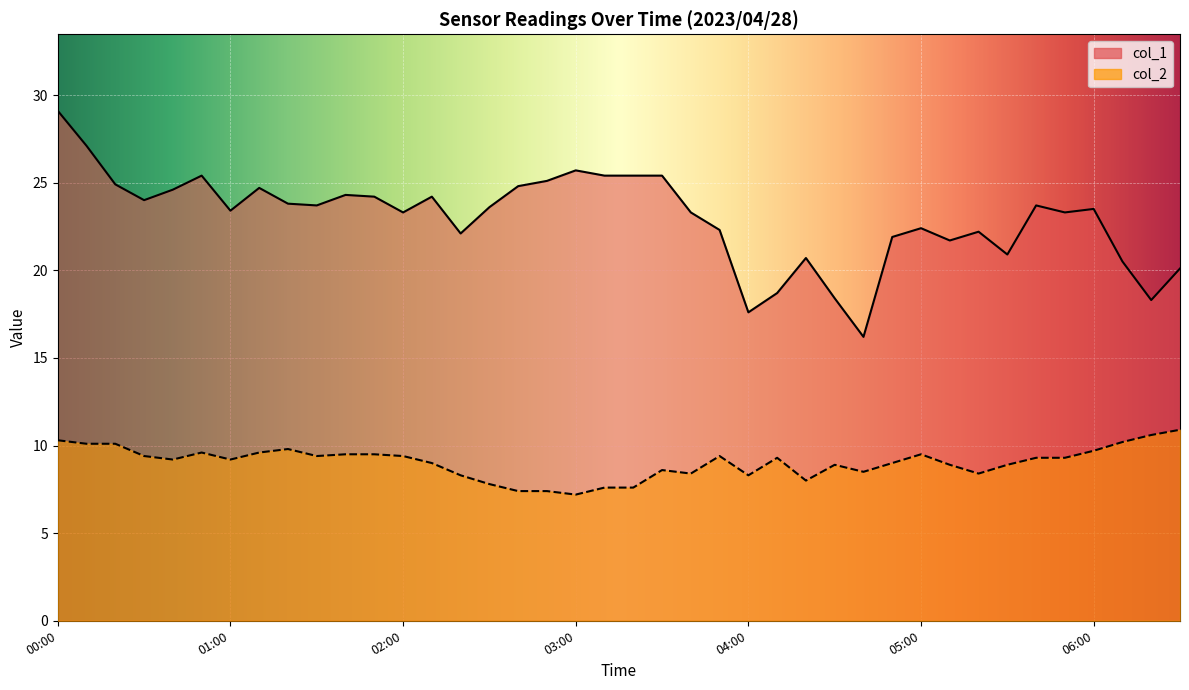

What is the value of the col_2 point at the 35th from the left?

9.3